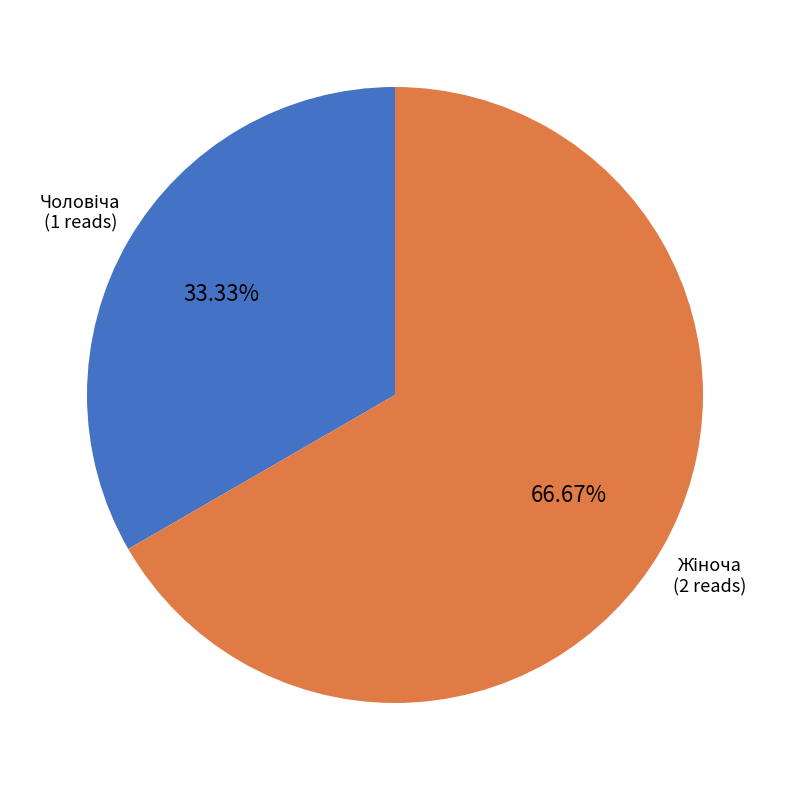

Is there any slice that represents more than half of the pie?

Yes